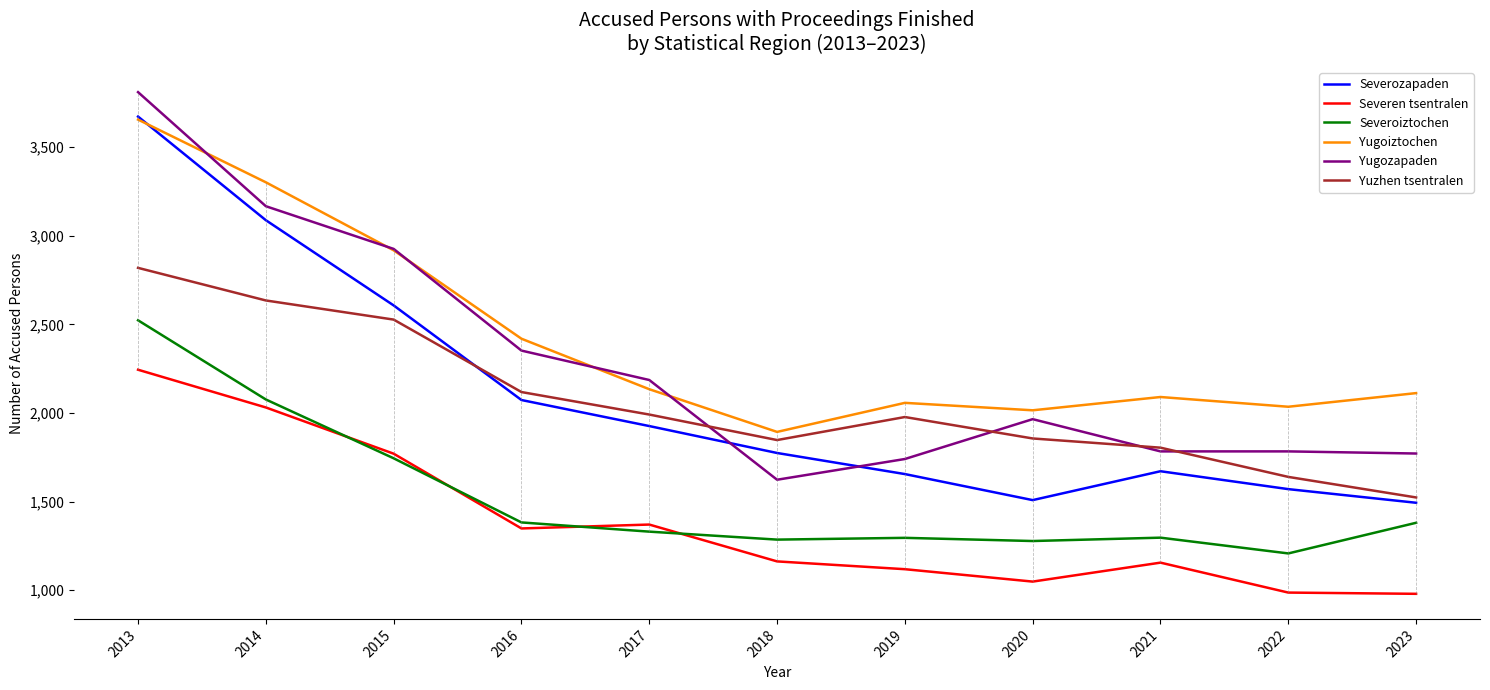

True or false: Yugozapaden has a value of 1965 at 2020.

True